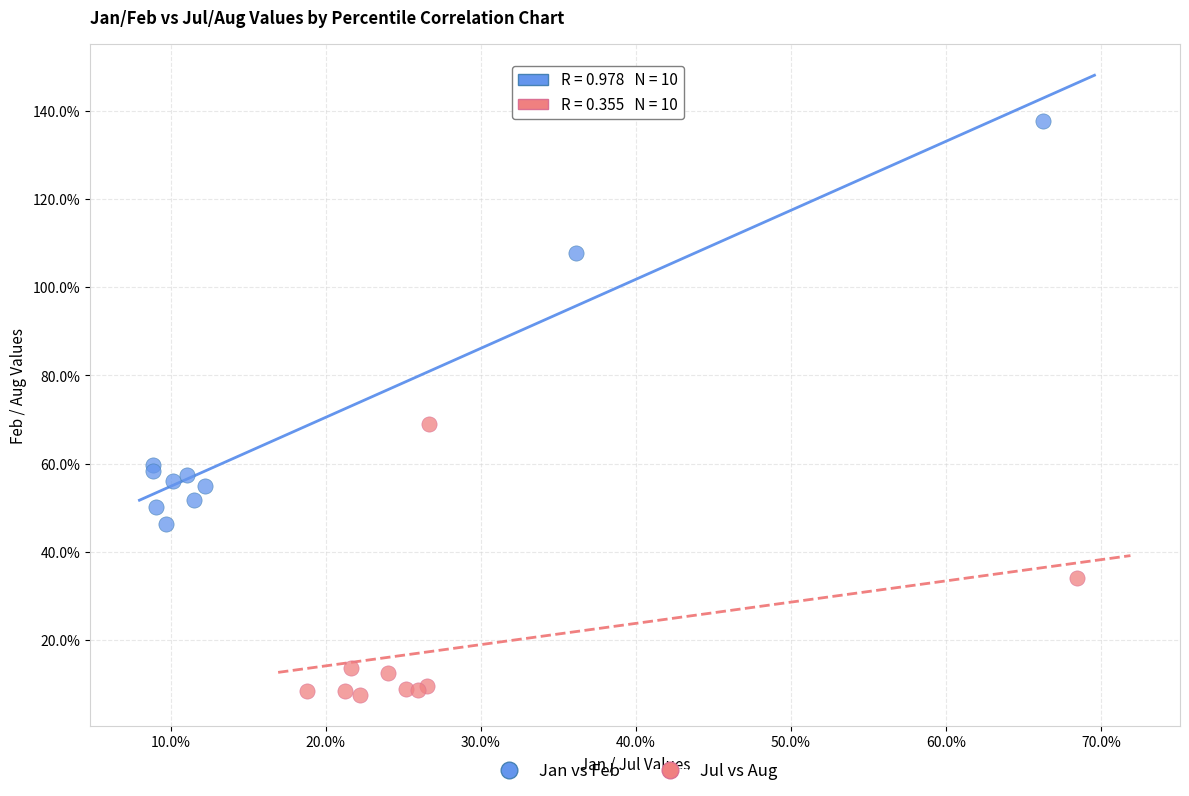

Which series reaches the maximum Y coordinate?

Jan vs Feb